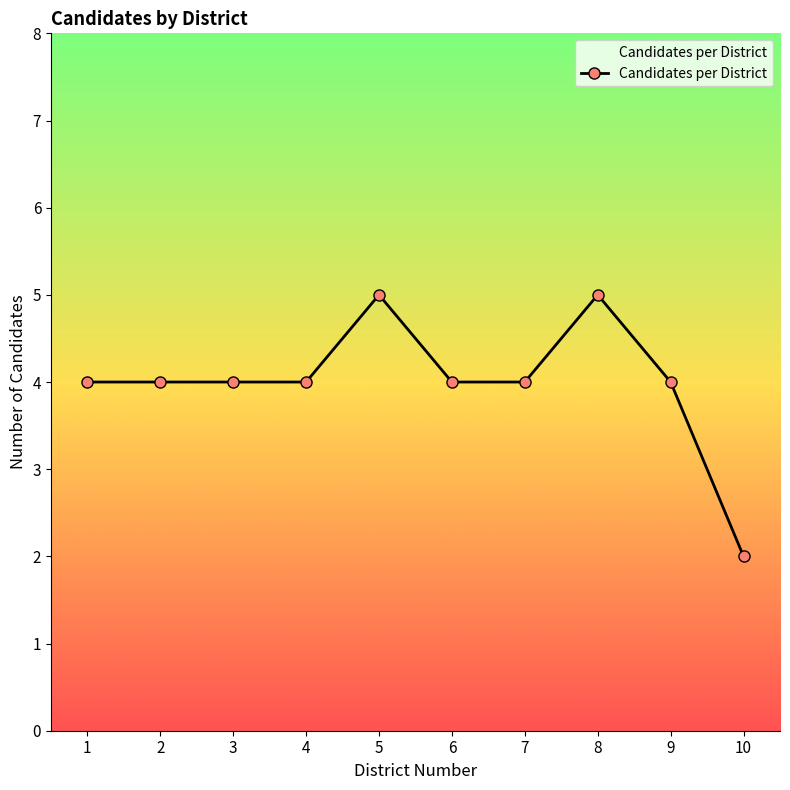

Count the values in the range 4 to 5.

9